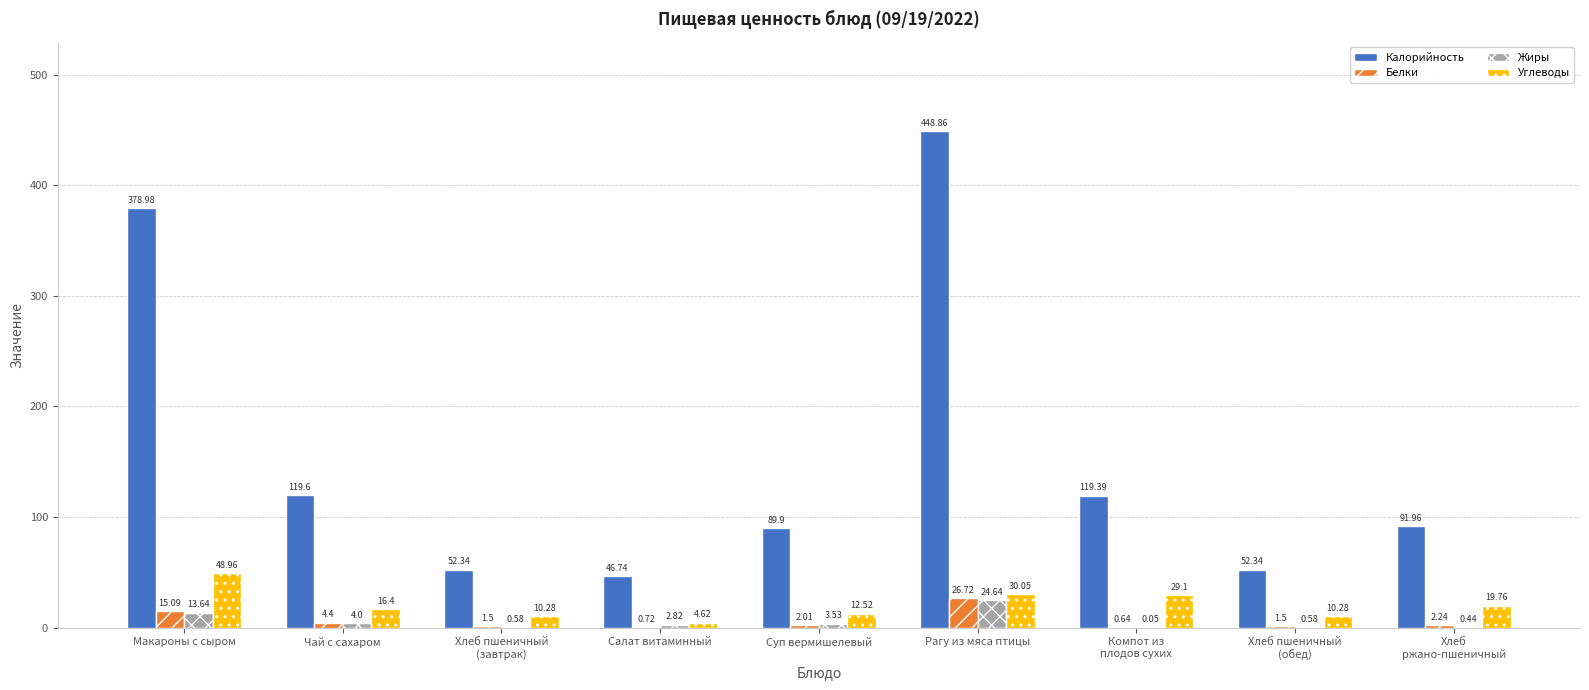

What is the greatest value displayed?

448.9